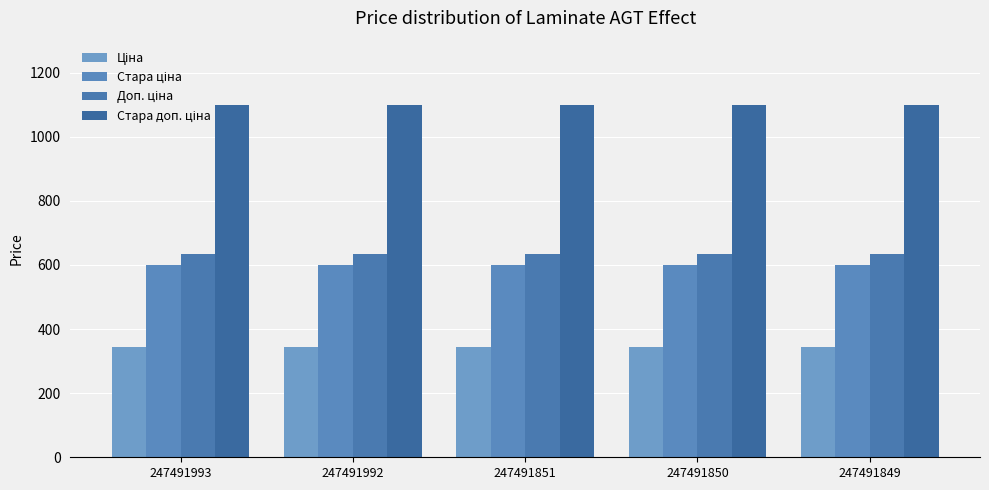

Reading left to right, extract all data points from this chart.

Ціна: 247491993=345.6	247491992=345.6	247491851=345.6	247491850=345.6	247491849=345.6
Стара ціна: 247491993=599.9	247491992=599.9	247491851=599.9	247491850=599.9	247491849=599.9
Доп. ціна: 247491993=634.0	247491992=634.0	247491851=634.0	247491850=634.0	247491849=634.0
Стара доп. ціна: 247491993=1100.0	247491992=1100.0	247491851=1100.0	247491850=1100.0	247491849=1100.0